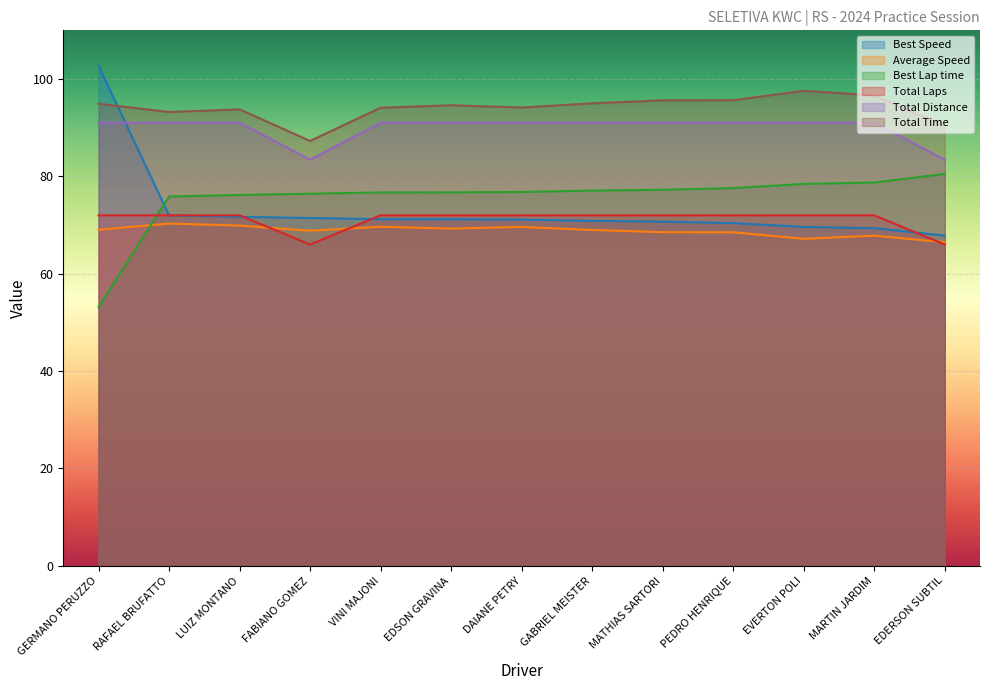

What is the approximate value of Total Time at GABRIEL MEISTER?

95.0